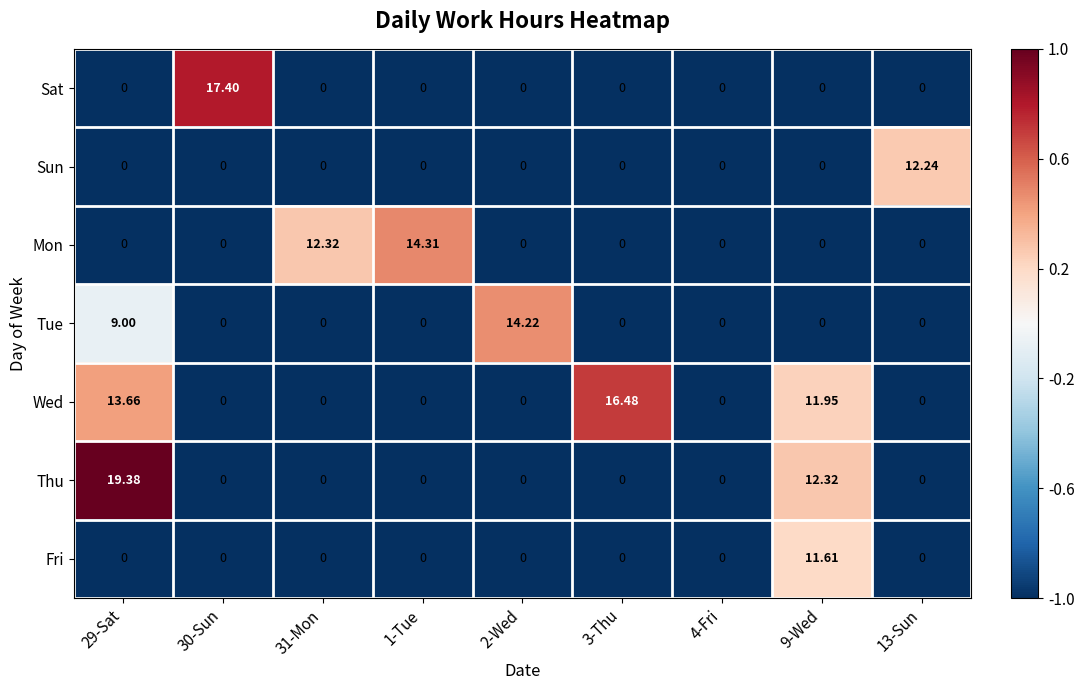

Count the number of categories in the chart.

9